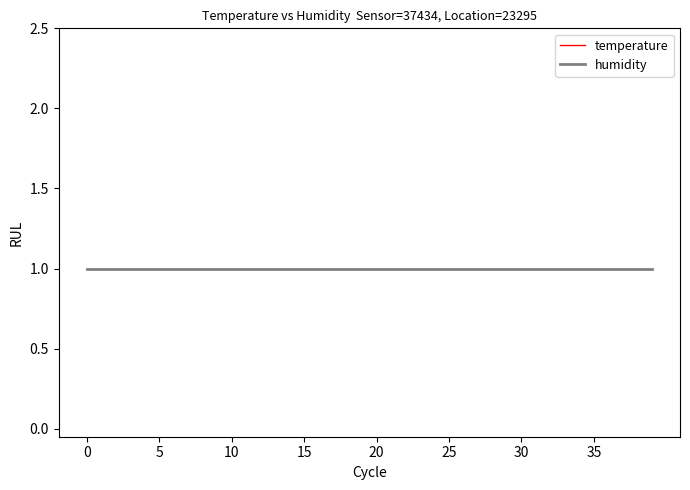

How many series are shown in this chart?

2